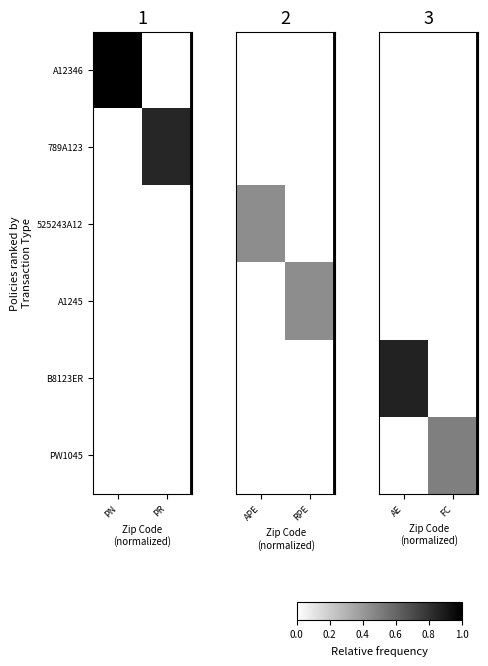

Which label corresponds to the smallest value in the chart?

AE